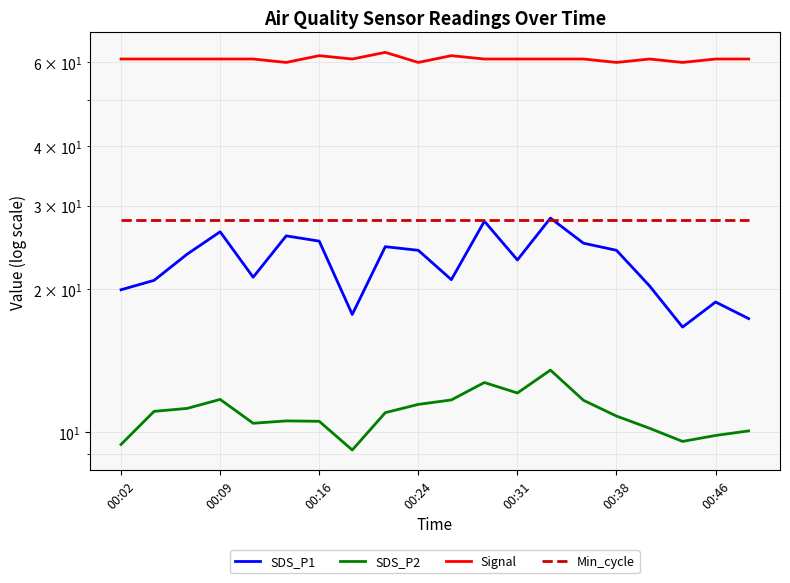

Between which two adjacent categories do SDS_P1 and Min_cycle first intersect?

12 and 13